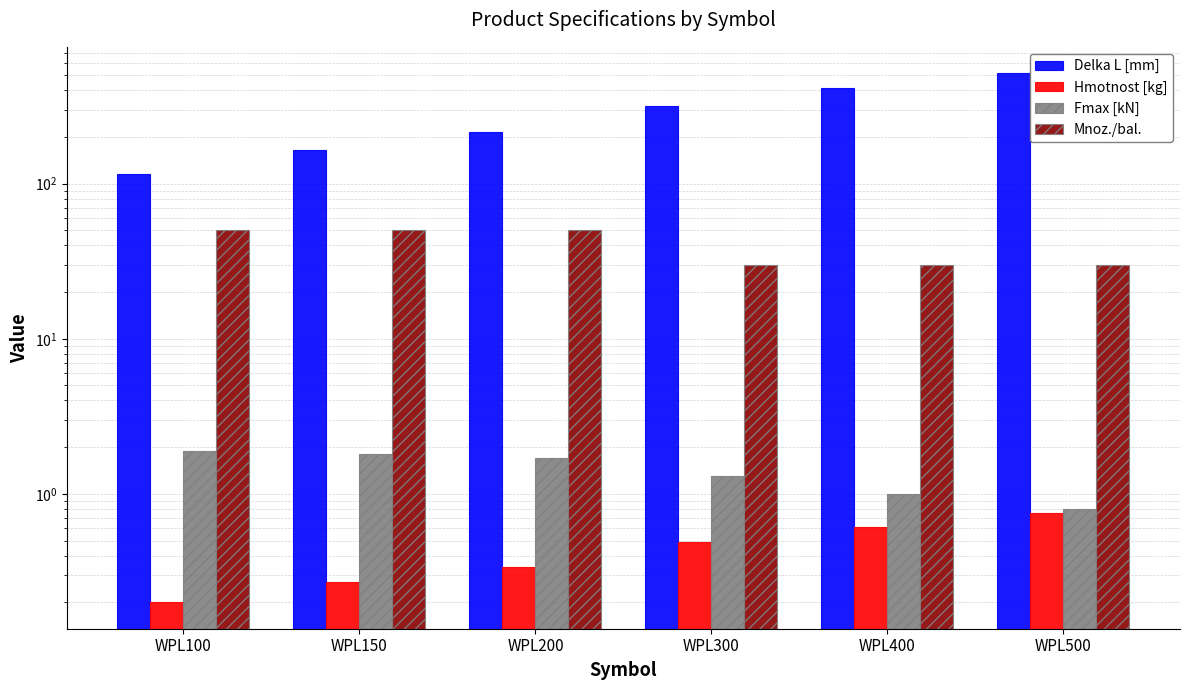

Which label corresponds to the smallest value in the chart?

WPL100